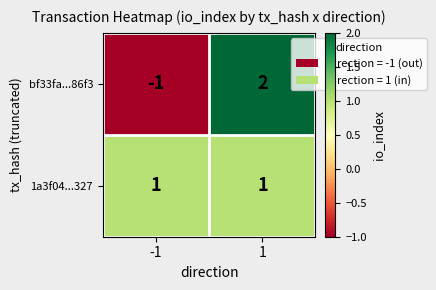

List the labels in order of bf33fa...86f3 value, largest first.

1, -1